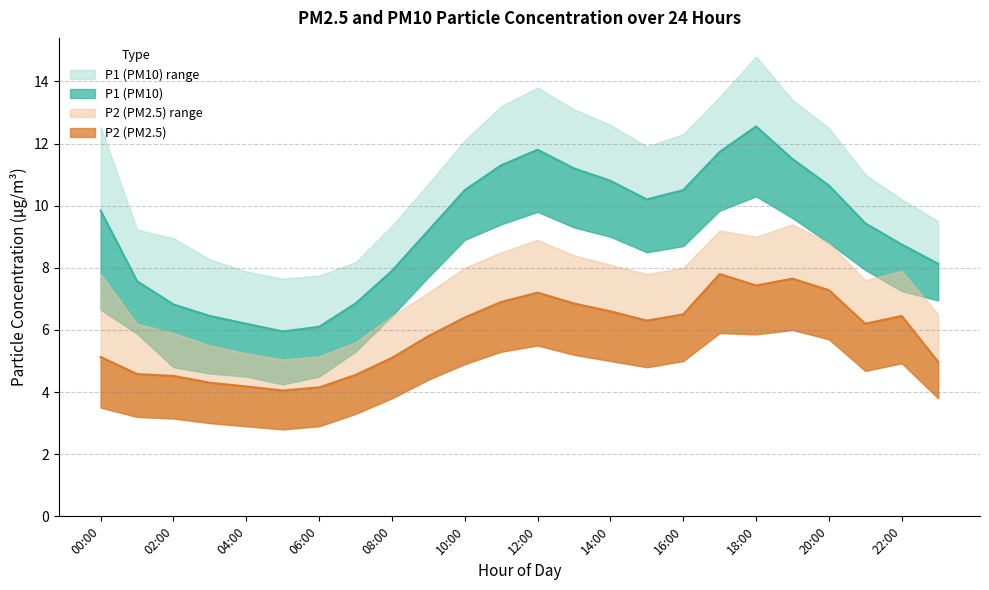

What value does the P2_upper series have at 09:00?

7.2